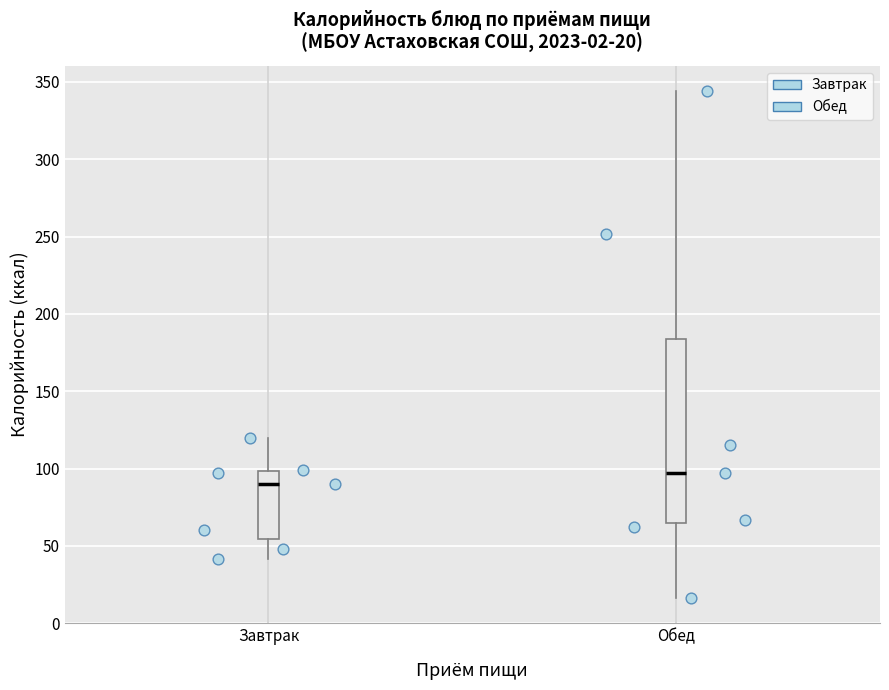

Which box is the tallest, from its lower edge to its upper edge?

Обед